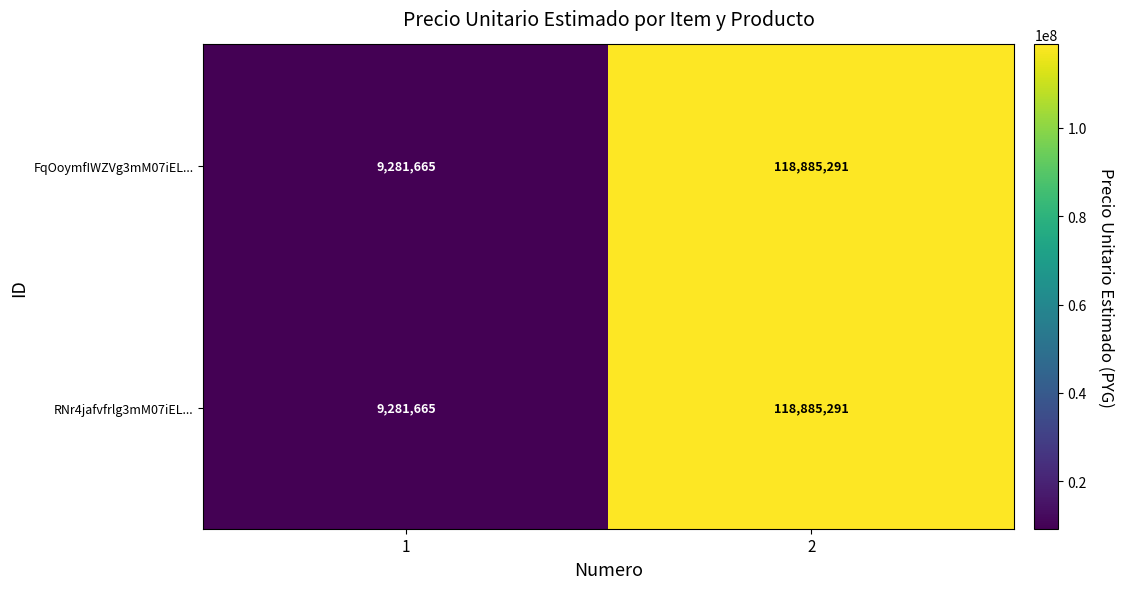

What is the average value of the RNr4jafvfrlg3mM07iEL... series?

64083478